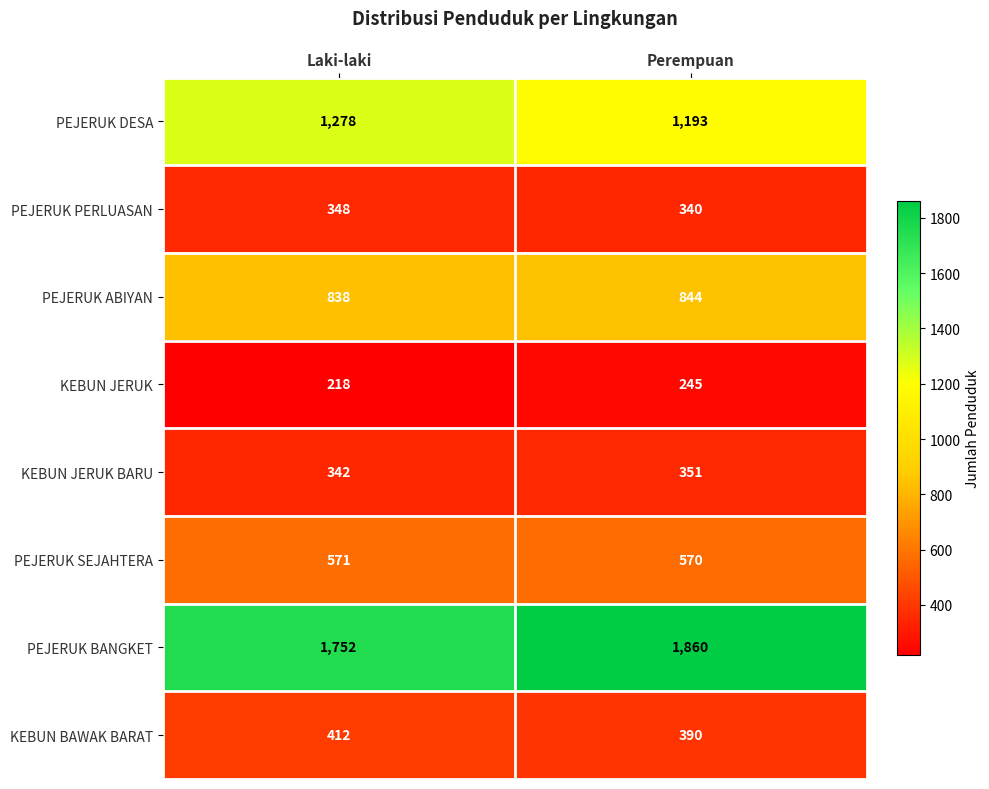

Where is KEBUN JERUK nearest to the value 231?

Laki-laki